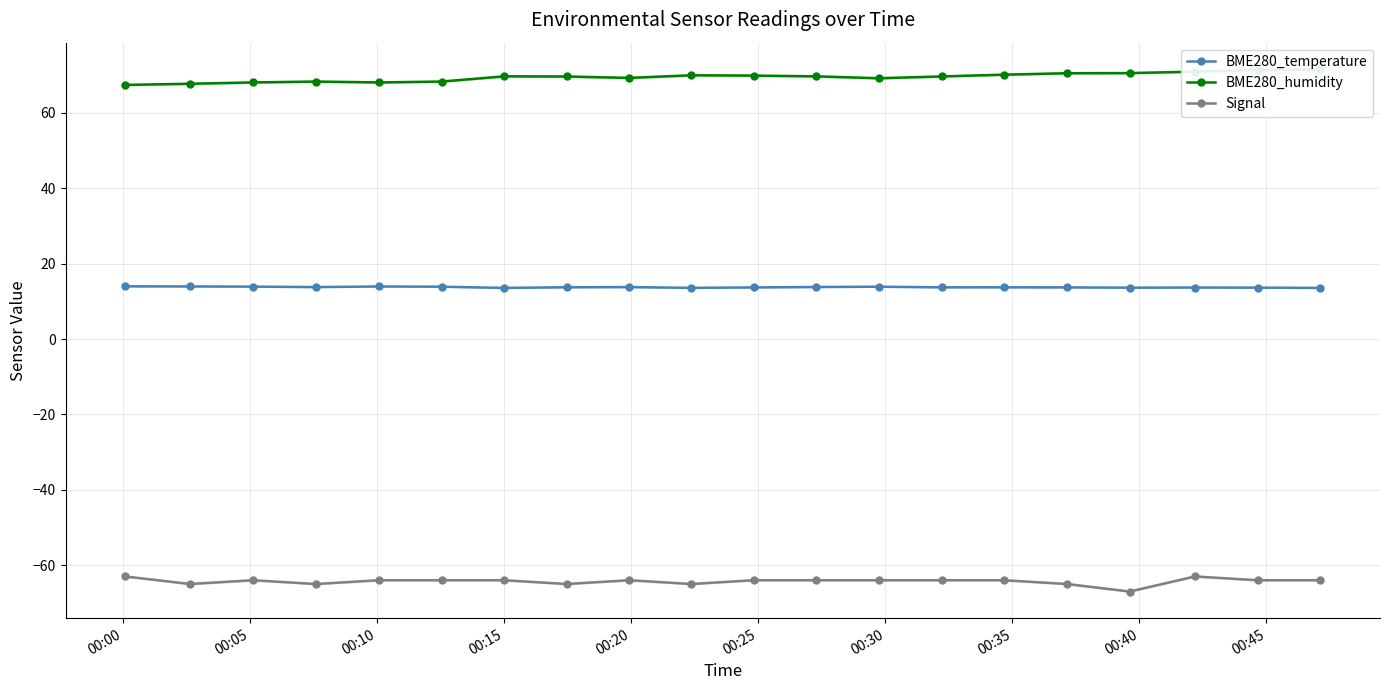

Does the chart display data point markers on the line(s)?

Yes